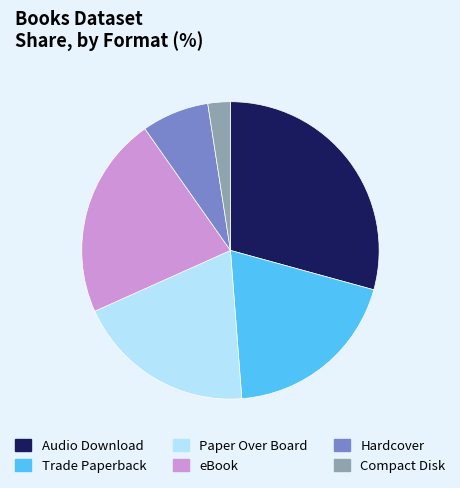

Does any single category account for the majority?

No